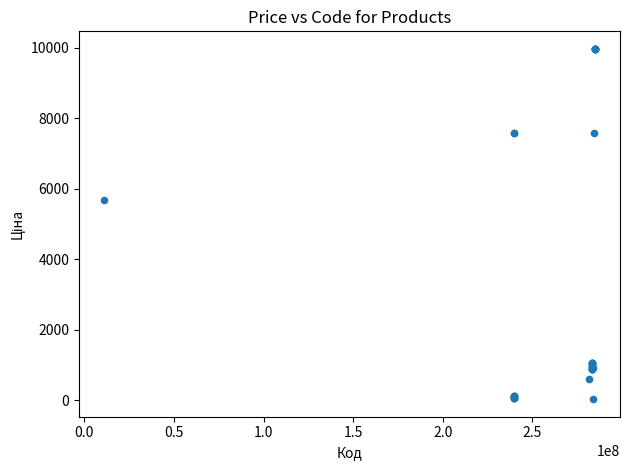

What Y value in the scatter plot is closest to 5003?

5673.8